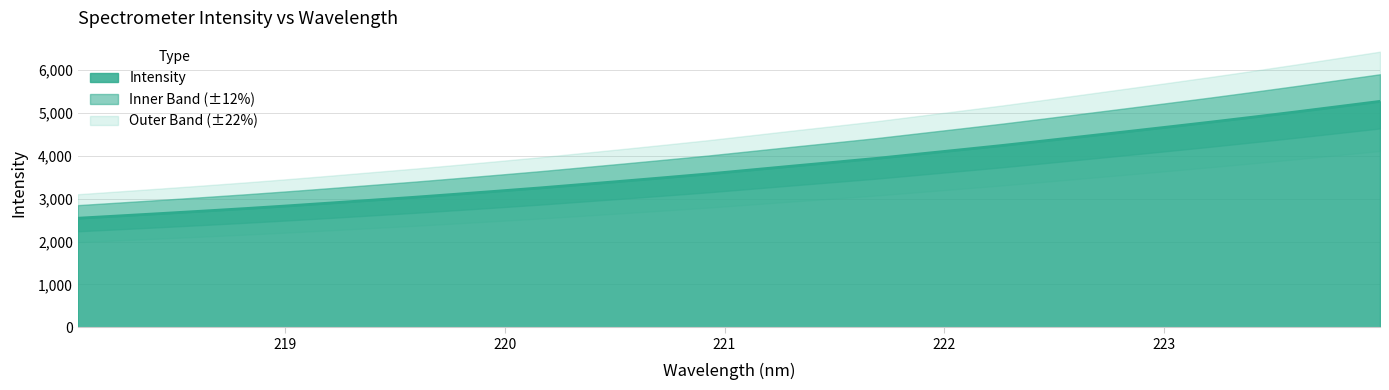

Approximately how many times larger is the value at 218.442 compared to 218.8244?

1.0